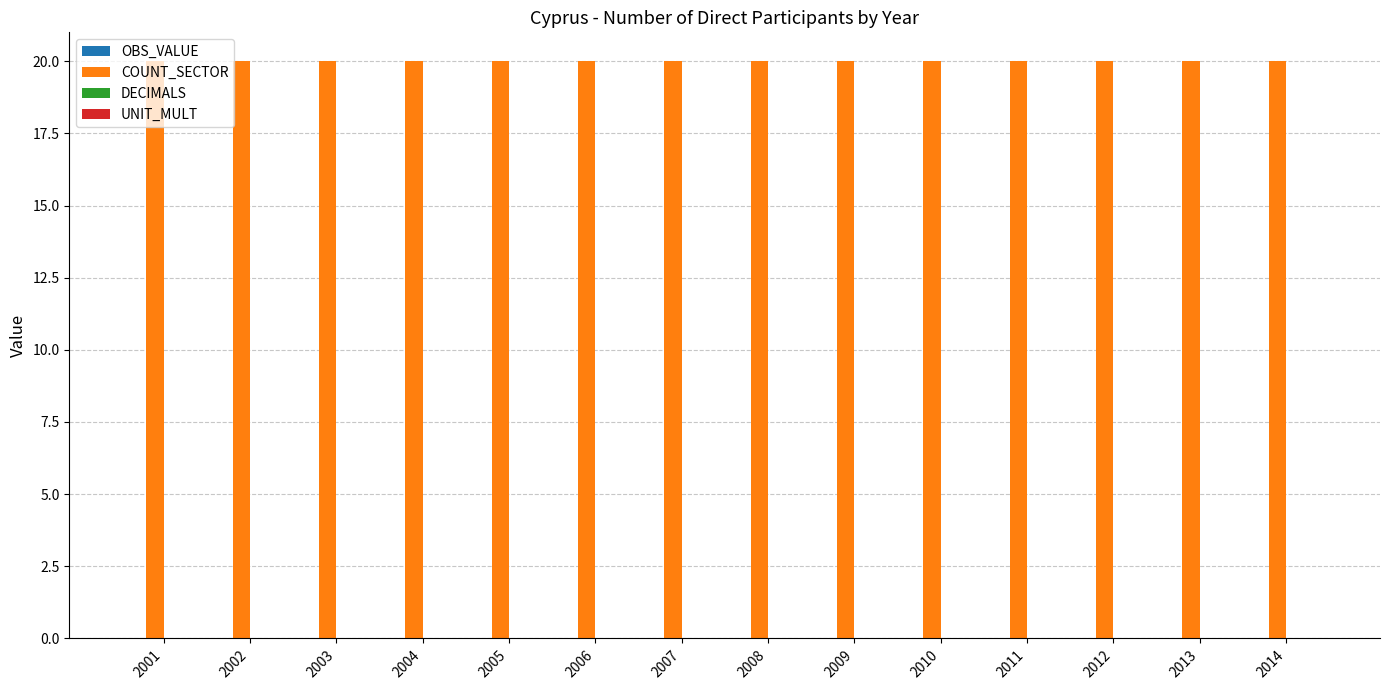

List the labels in order of UNIT_MULT value, largest first.

2001, 2002, 2003, 2004, 2005, 2006, 2007, 2008, 2009, 2010, 2011, 2012, 2013, 2014